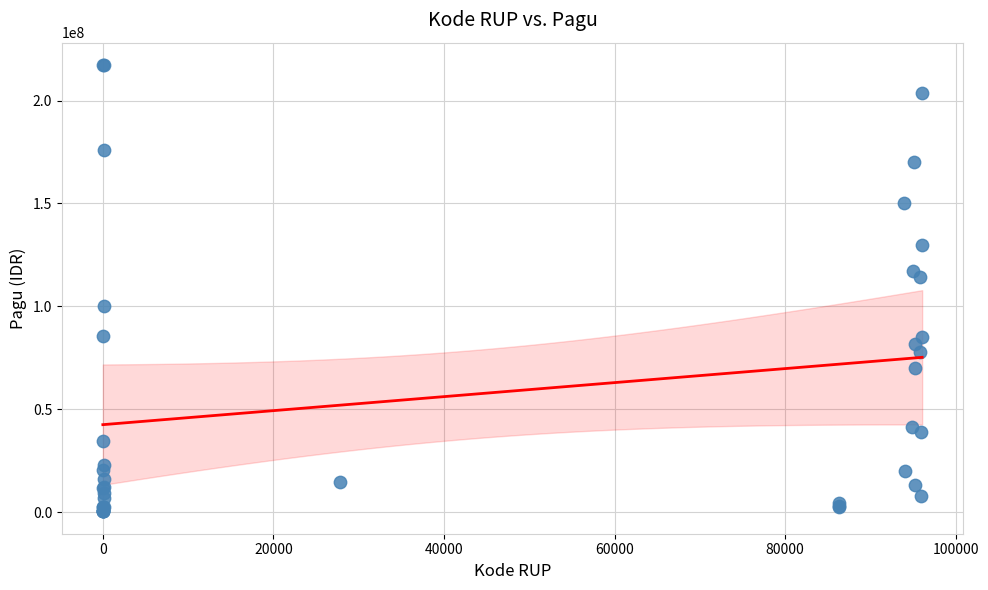

What Y value in the scatter plot is closest to 108830000?

114296000